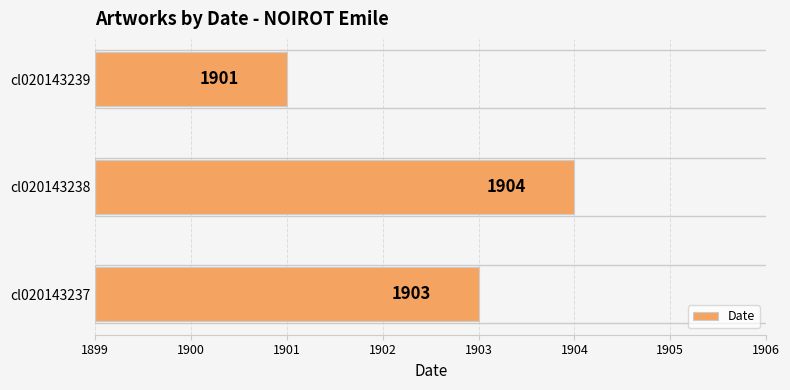

Is it true that the value at cl020143238 is 3141?

False